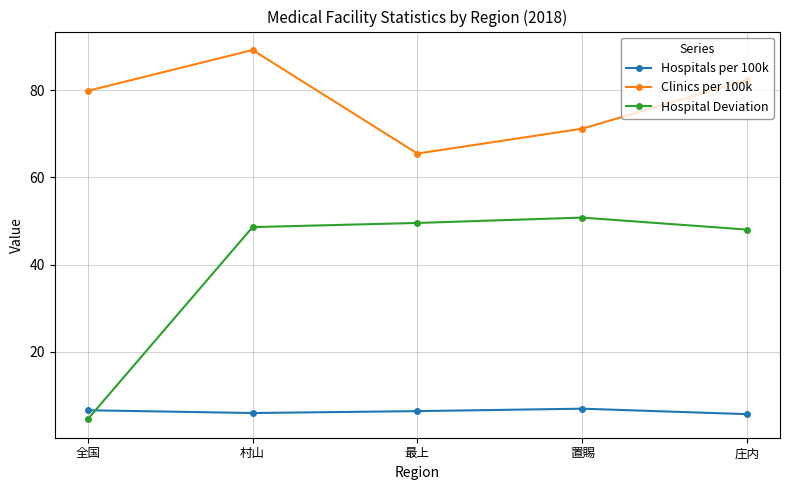

True or false: Hospital Deviation has more than 0 points higher than both neighbors.

True